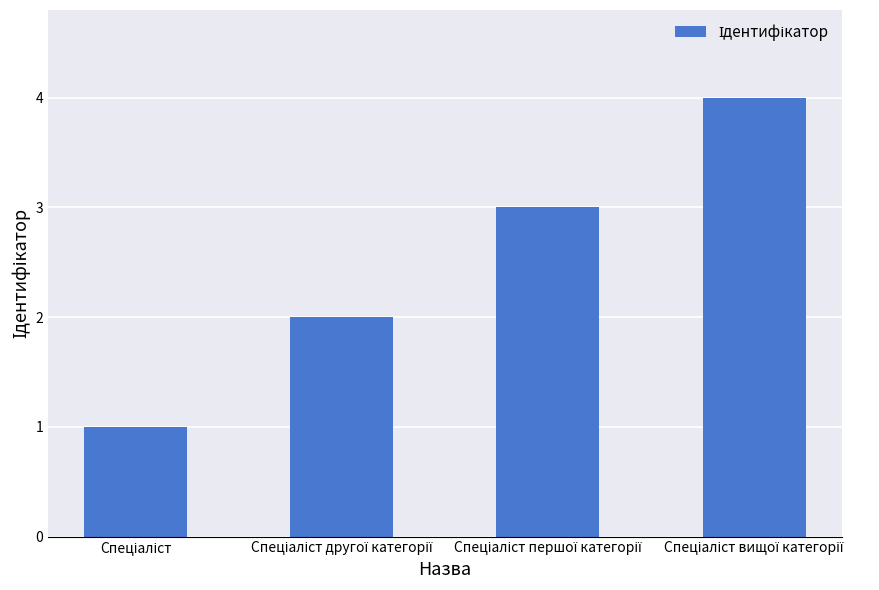

What is the maximum value shown in the chart?

4